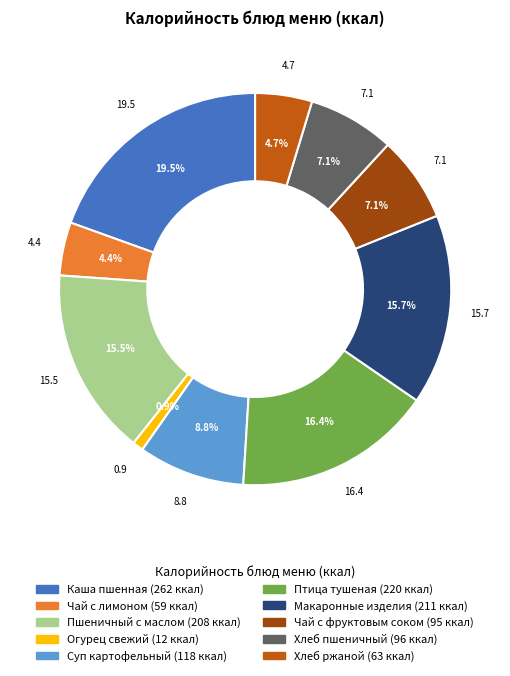

How many segments does this pie chart have?

10